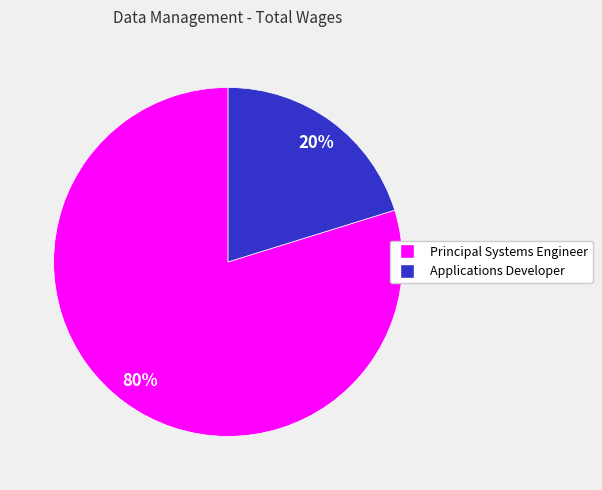

To the nearest percent, what percentage of the pie is Principal Systems Engineer?

80%